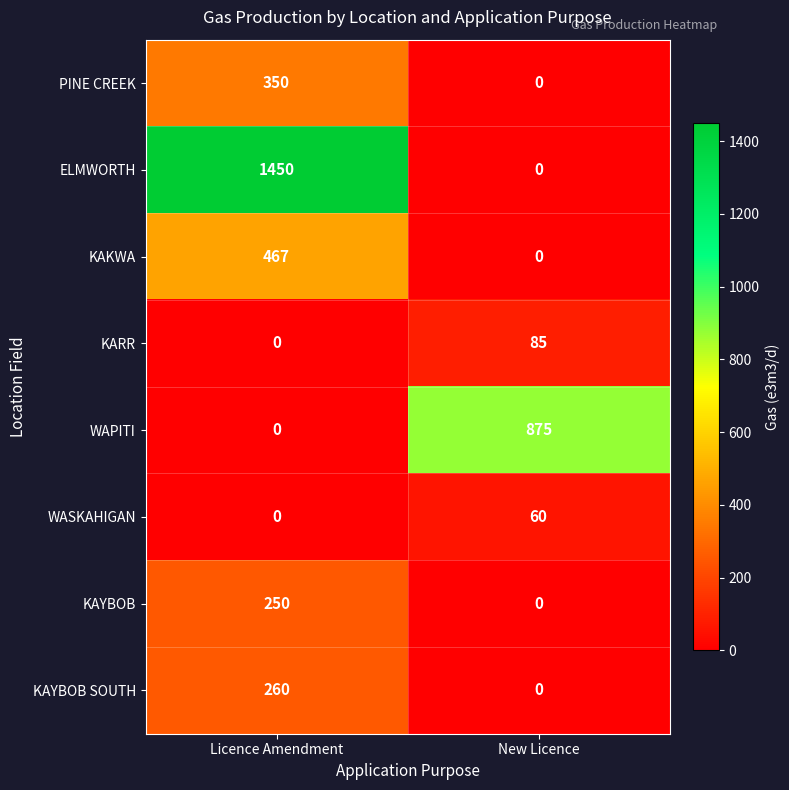

What is the total value across all series at Licence Amendment?

2777